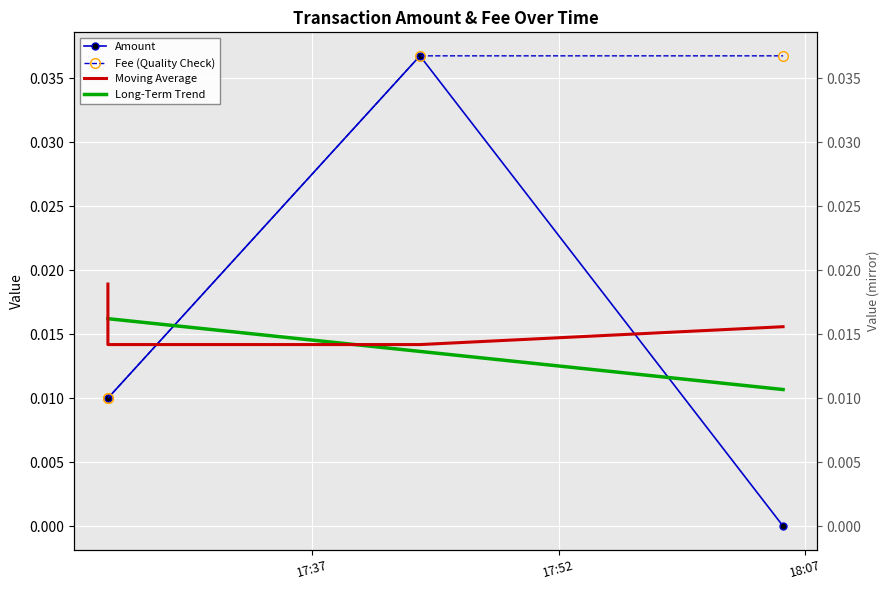

How many times do Long-Term Trend and Moving Average cross each other?

2